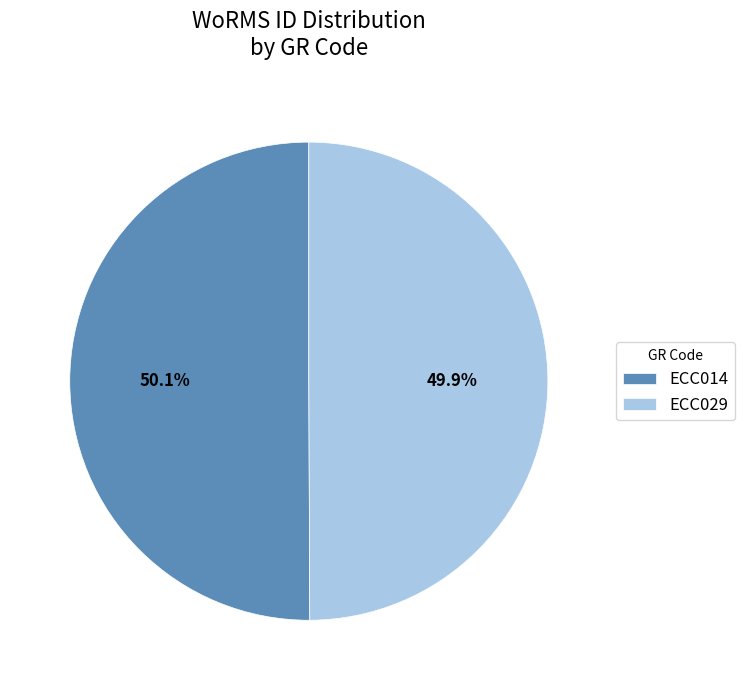

To the nearest percent, what is the average slice percentage?

50%